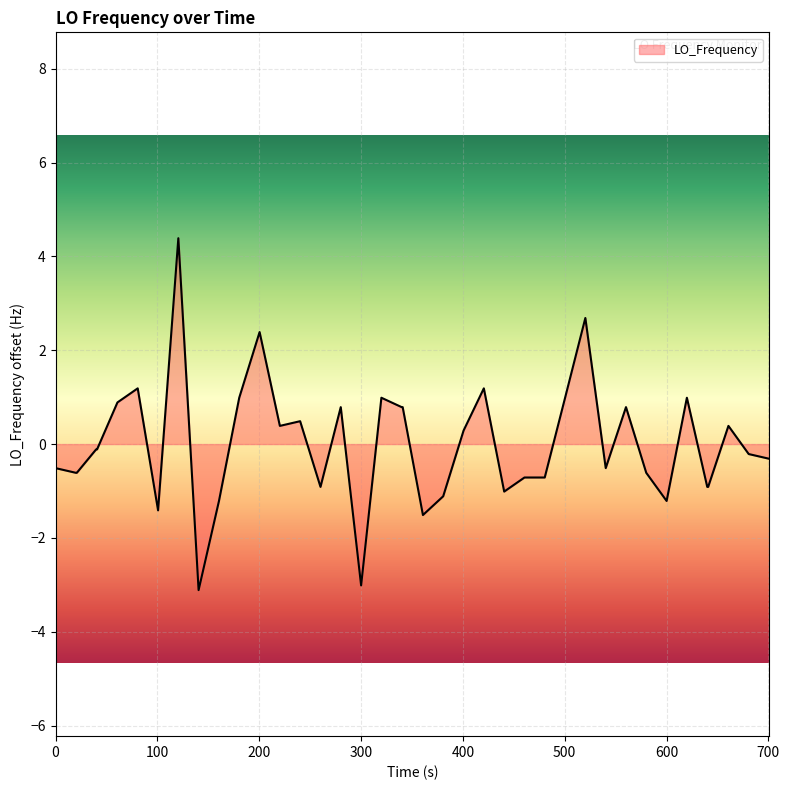

How many lines are shown in the chart?

1